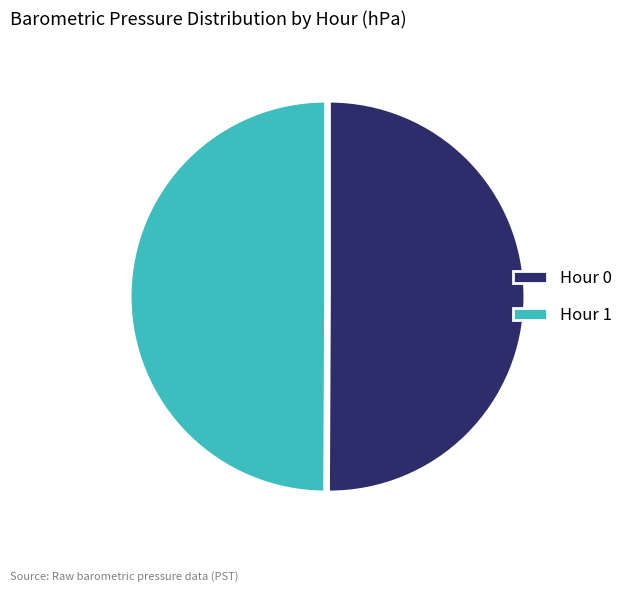

Combined, do Hour 0 and Hour 1 account for over 50%?

Yes